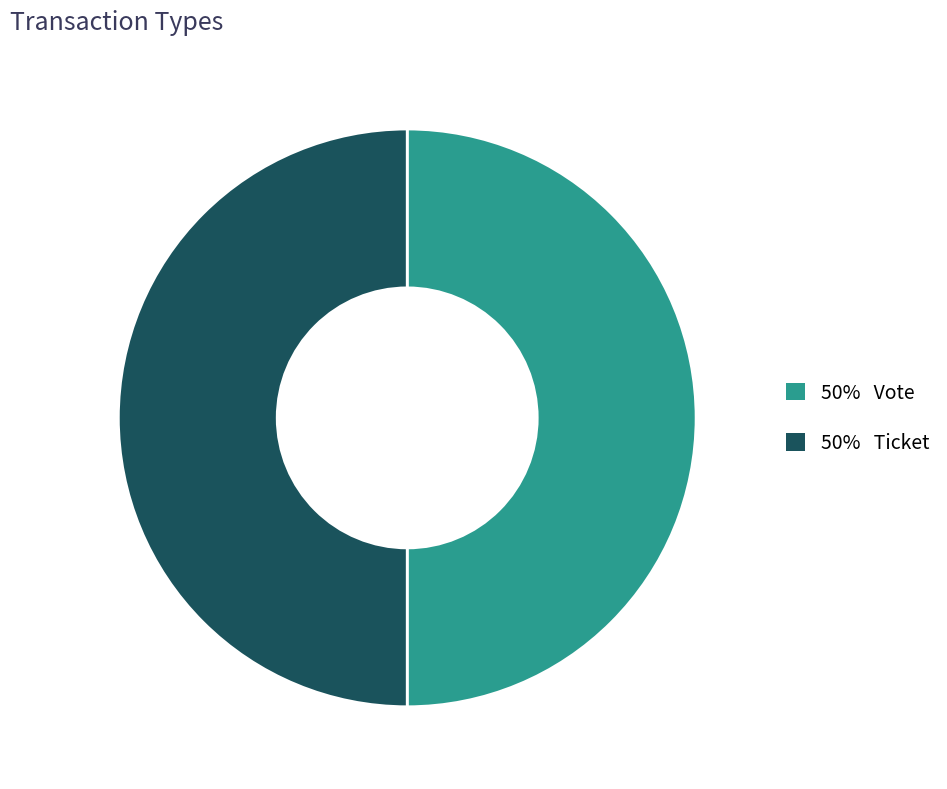

Count the number of slices in the pie.

2